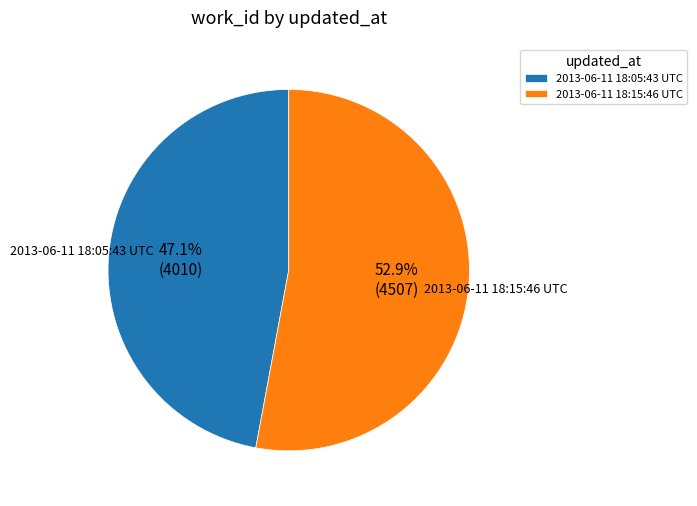

To the nearest percent, what percentage of the pie is 2013-06-11 18:05:43 UTC?

47%